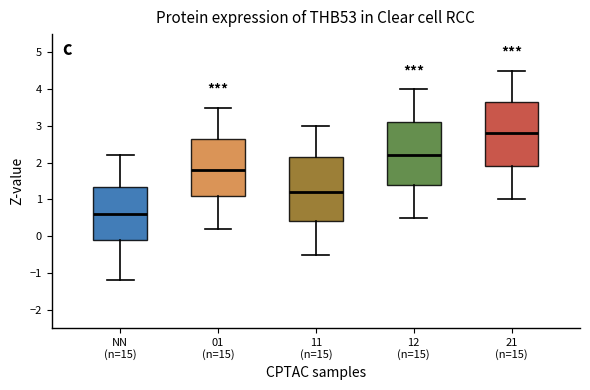

Reading left to right, read every box against the y-axis: the position of its median line, the range the box covers, and the ends of its whiskers. The values are not printed on the chart, so give them approximately, as read against the axis.

NN (n=15): median 0.6, box -0.1 to 1.4, whiskers -1.2 to 2.2
01 (n=15): median 1.8, box 1.1 to 2.7, whiskers 0.2 to 3.5
11 (n=15): median 1.2, box 0.4 to 2.2, whiskers -0.5 to 3.0
12 (n=15): median 2.2, box 1.4 to 3.1, whiskers 0.5 to 4.0
21 (n=15): median 2.8, box 1.9 to 3.7, whiskers 1.0 to 4.5